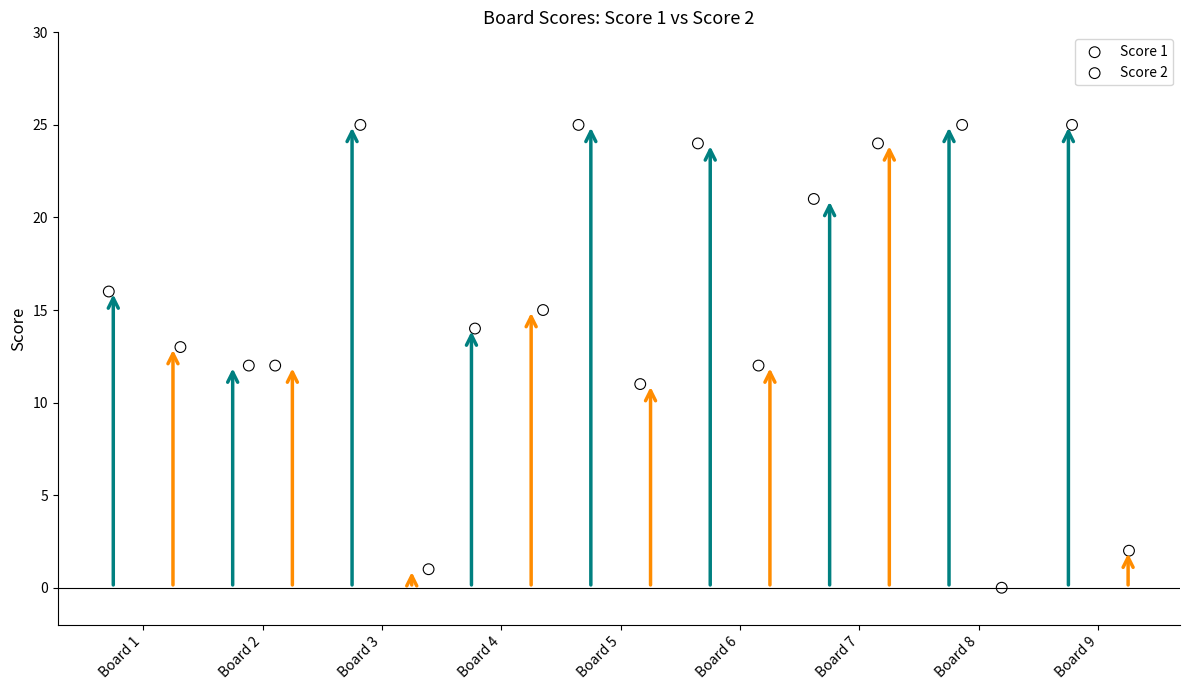

Which series contains the lowest Y value?

Score 2